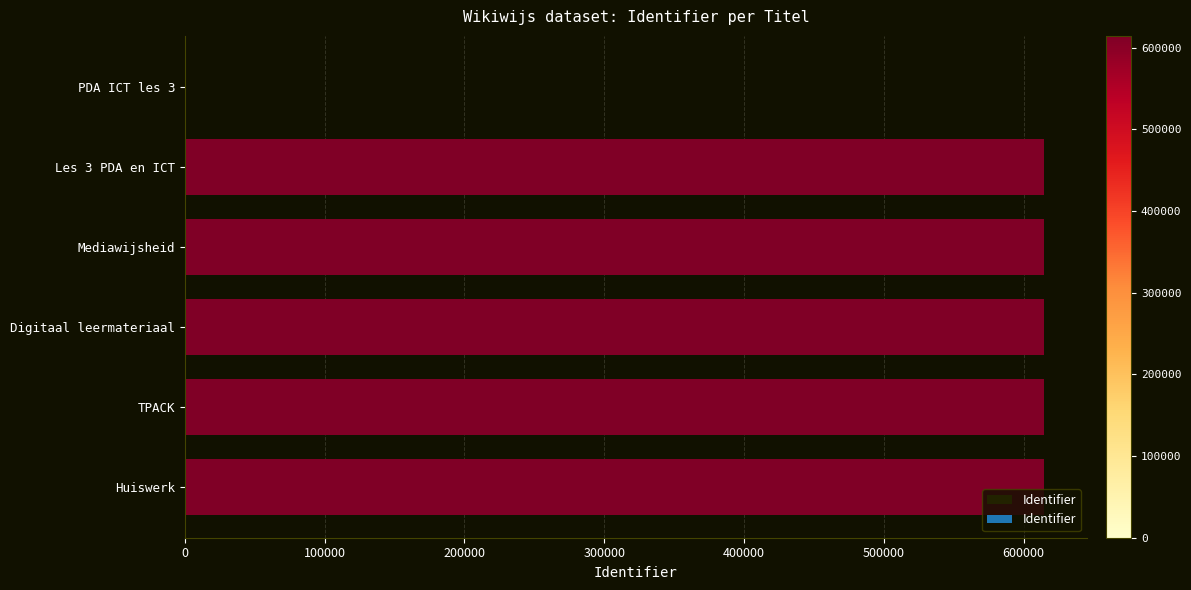

Count the number of categories in the chart.

6